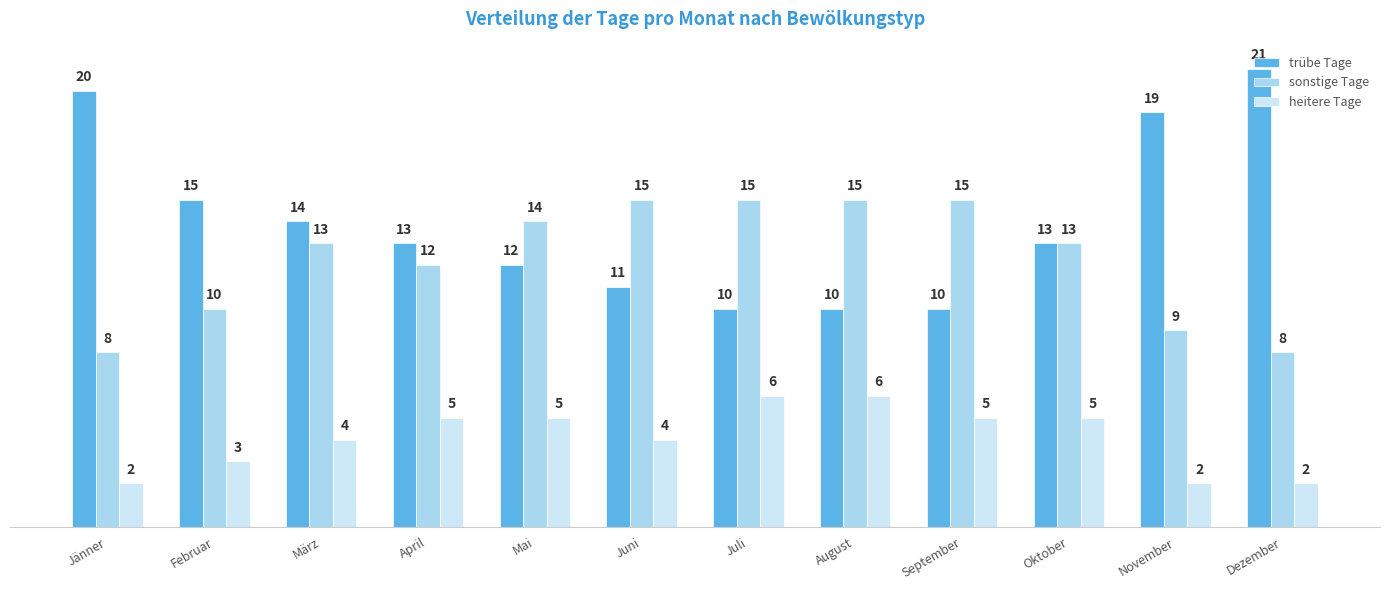

Are the bars horizontal?

No